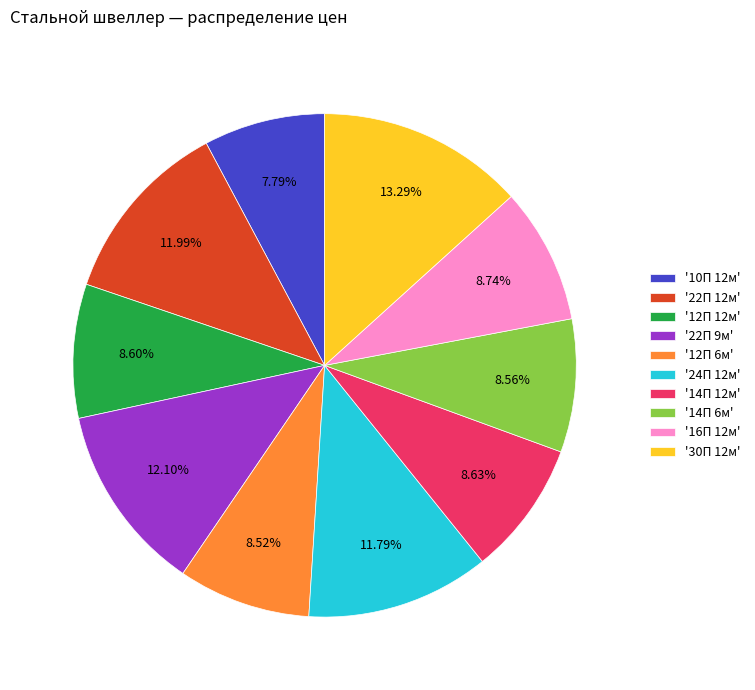

Does '10П 12м' account for over 50% of the chart?

No